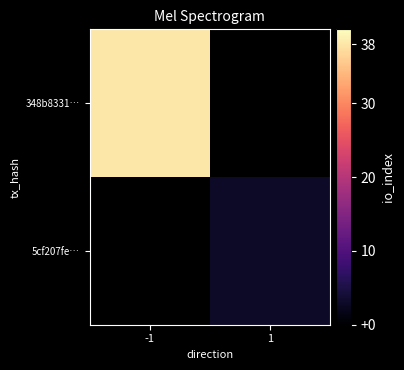

At how many categories does at least one series exceed 25?

1